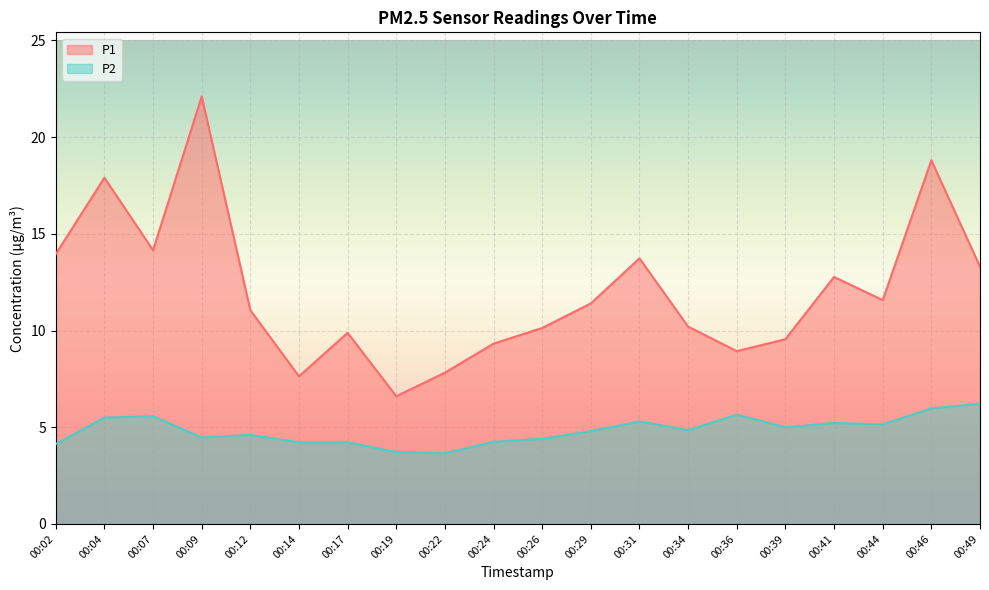

True or false: P1 has more than 1 interior local peaks.

True